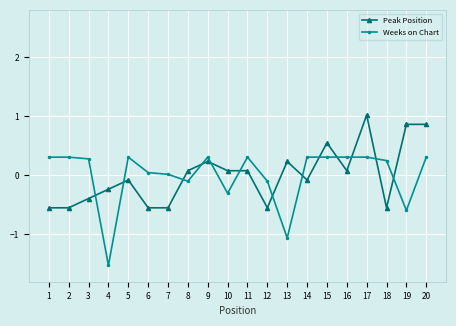

How many intersections are there between Peak Position and Weeks on Chart?

13